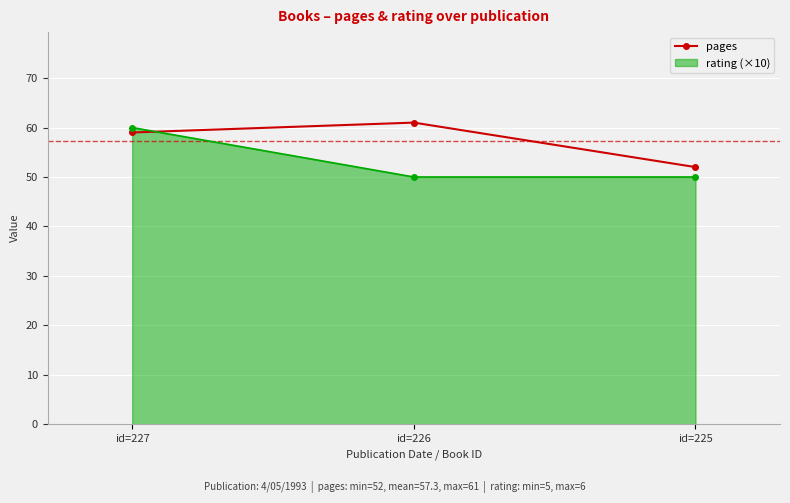

At which category does the chart reach its peak across all series?

id=226